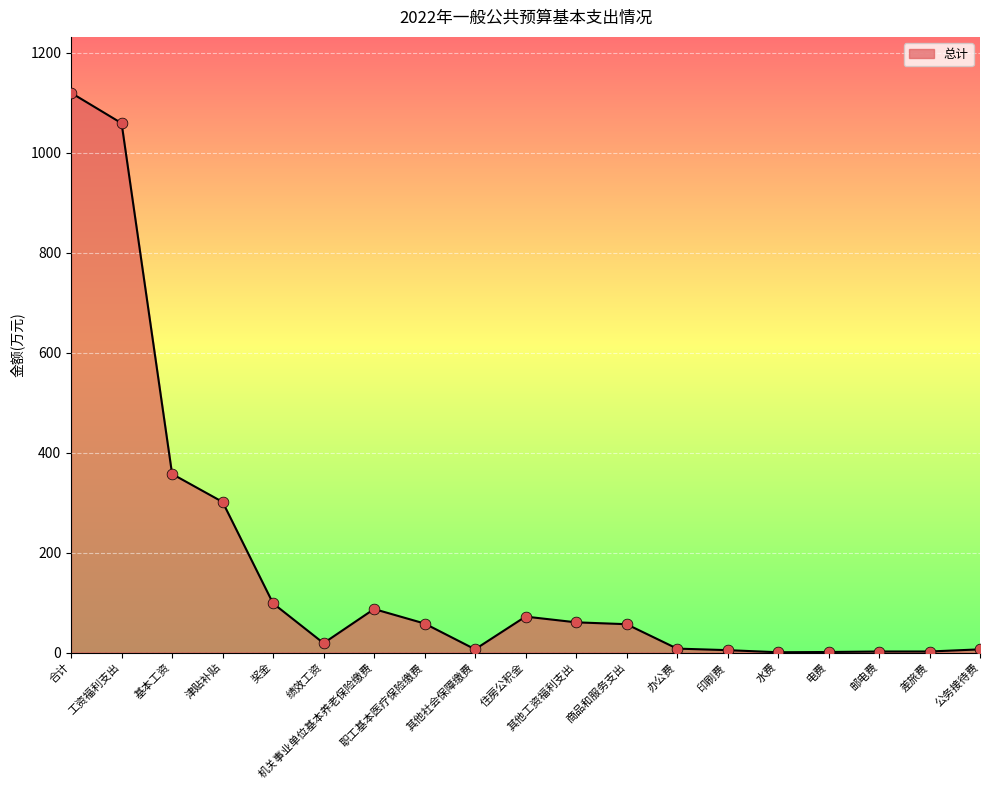

What is the change in value from 合计 to 基本工资?

-762.3